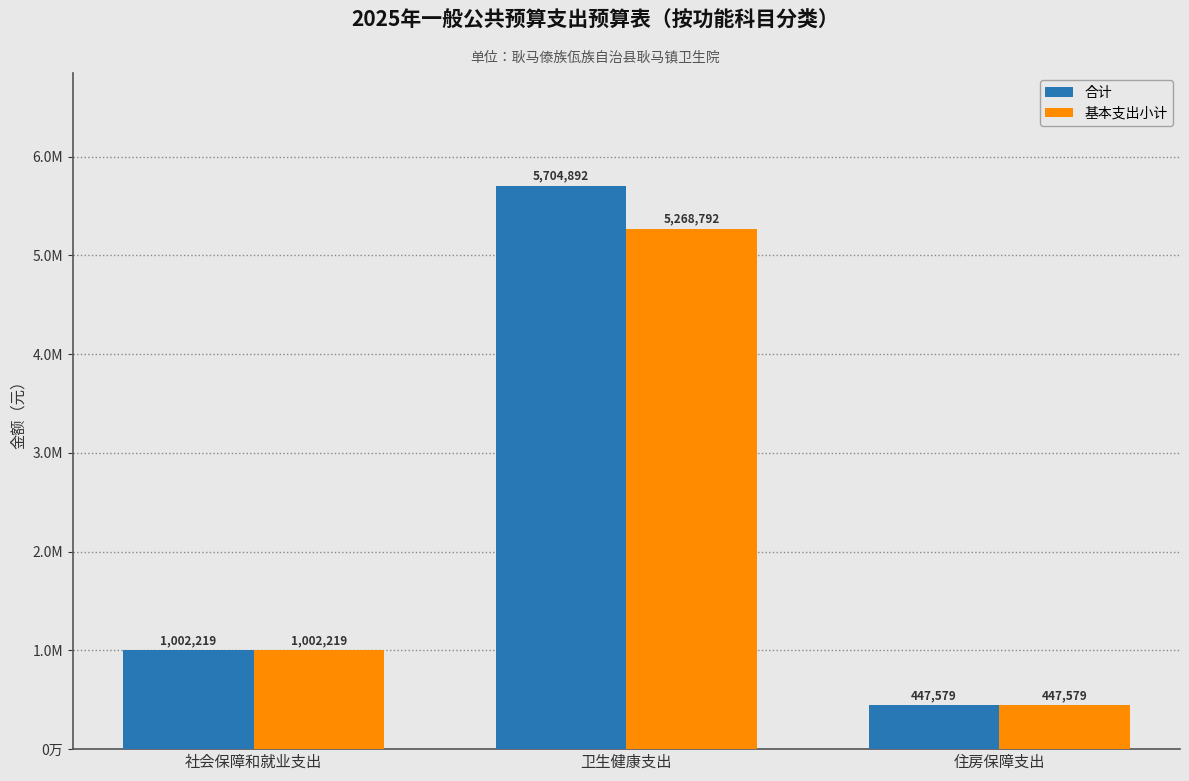

Between 社会保障和就业支出 and 卫生健康支出, which is larger?

卫生健康支出